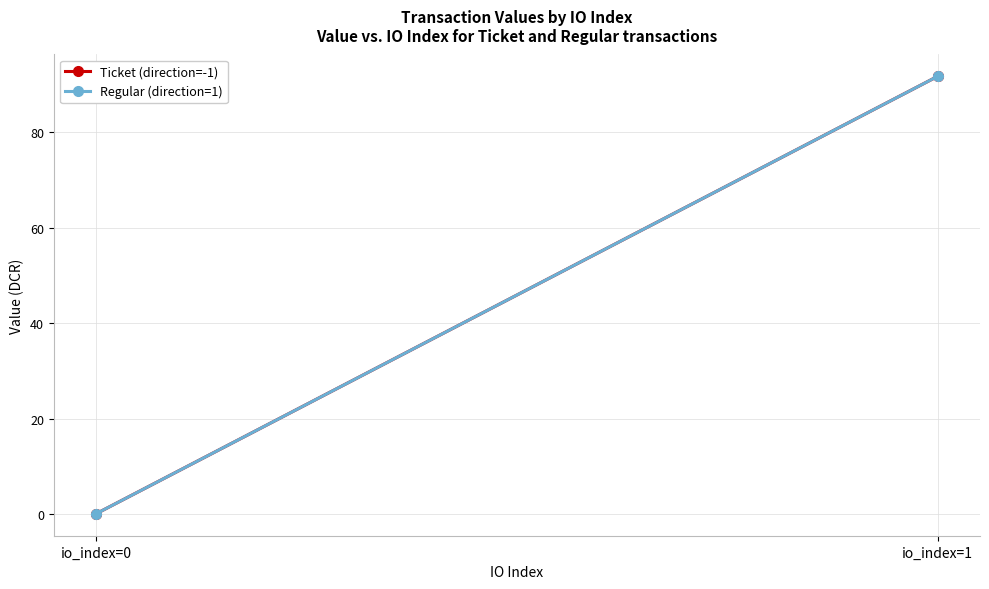

True or false: Ticket (direction=-1) has a value of 0.1 at io_index=0.

True